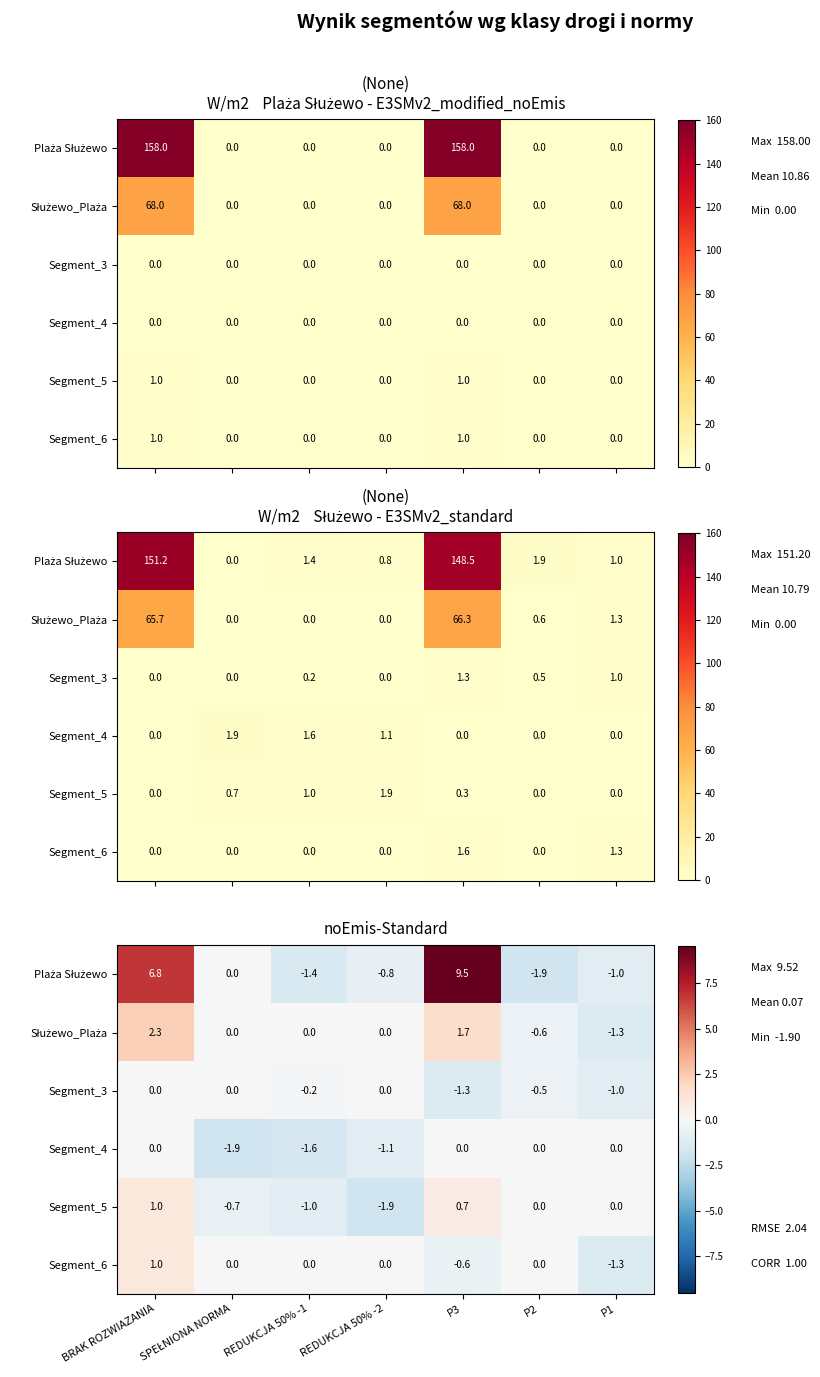

What is the lowest value of the Segment_4 series?

-1.9